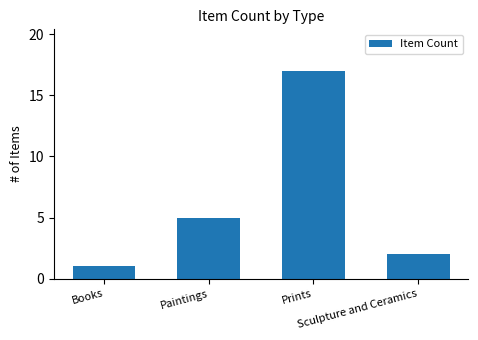

Count the number of data series in this chart.

1